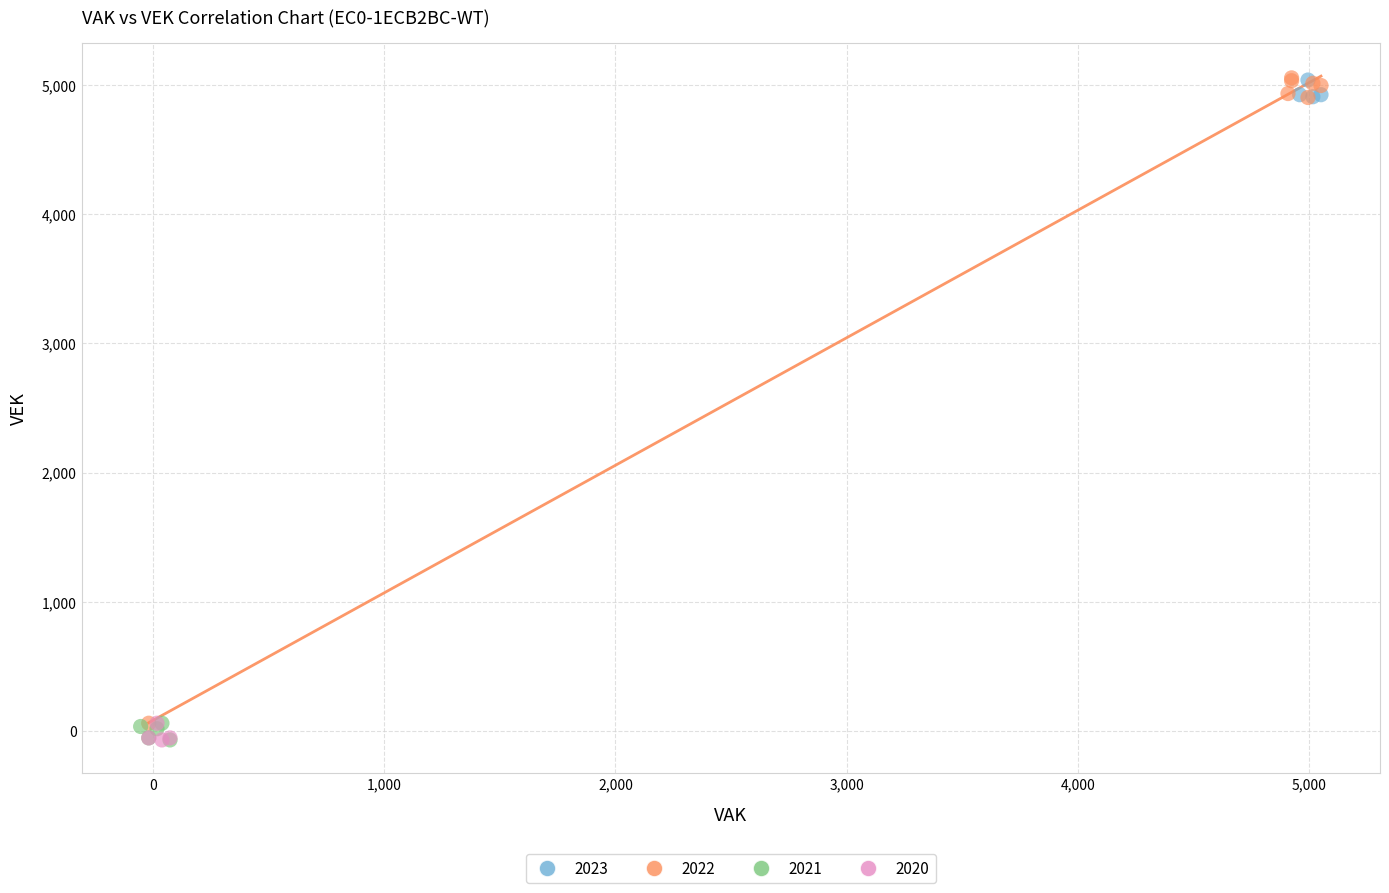

Which series has the largest Y range (max minus min)?

2022